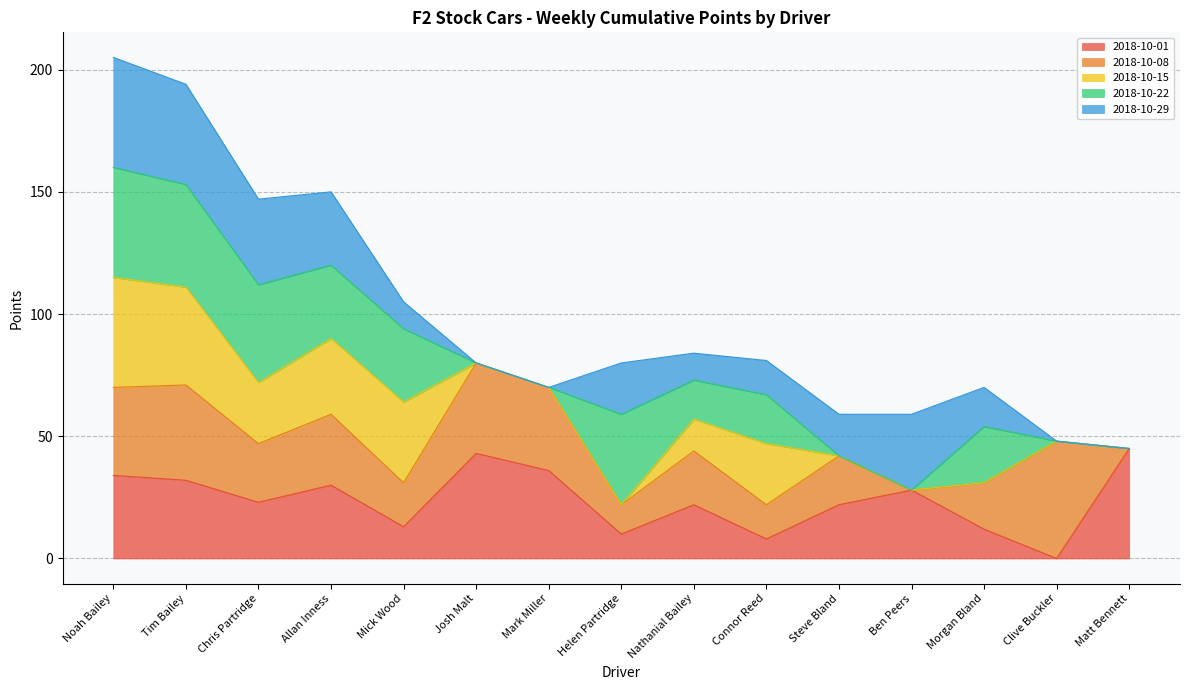

What are all the series names shown in the legend?

2018-10-01, 2018-10-08, 2018-10-15, 2018-10-22, 2018-10-29